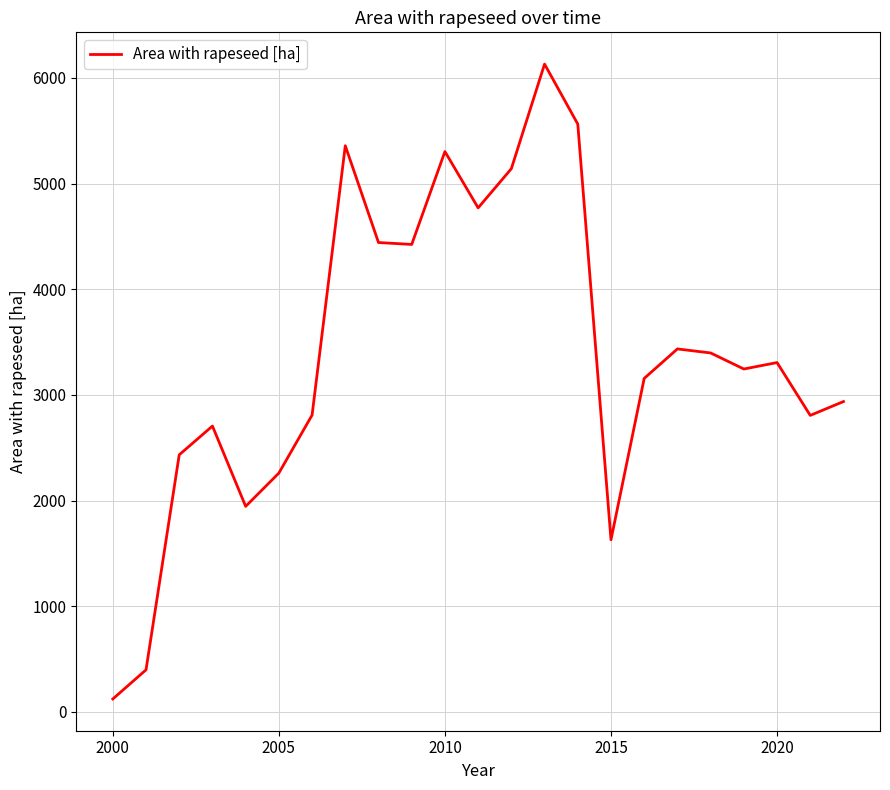

What is the greatest value displayed?

6131